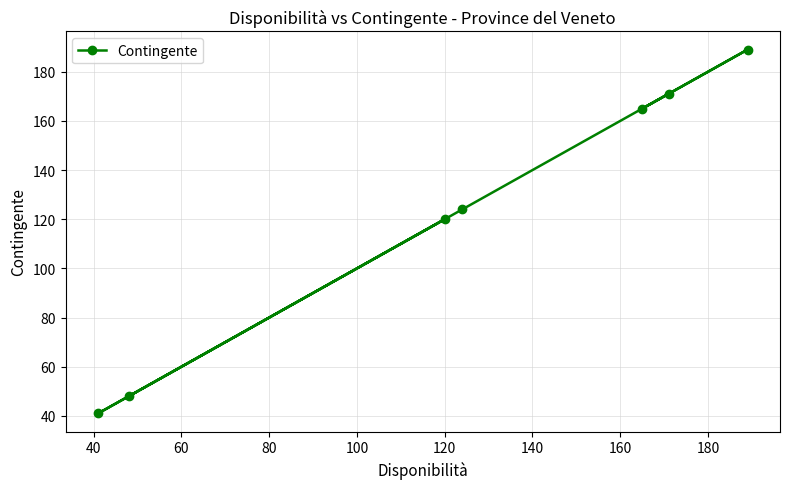

What is the maximum value shown in the chart?

189